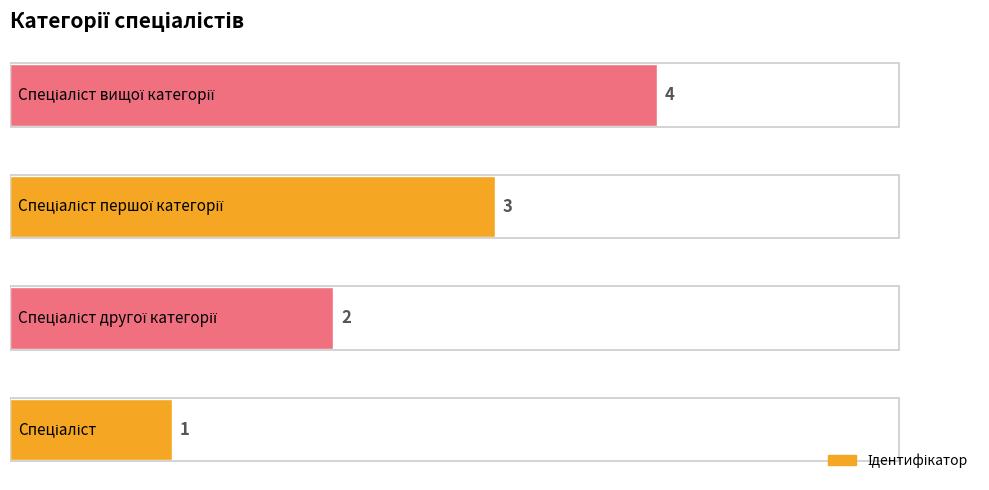

What is the difference between the maximum and minimum values?

3